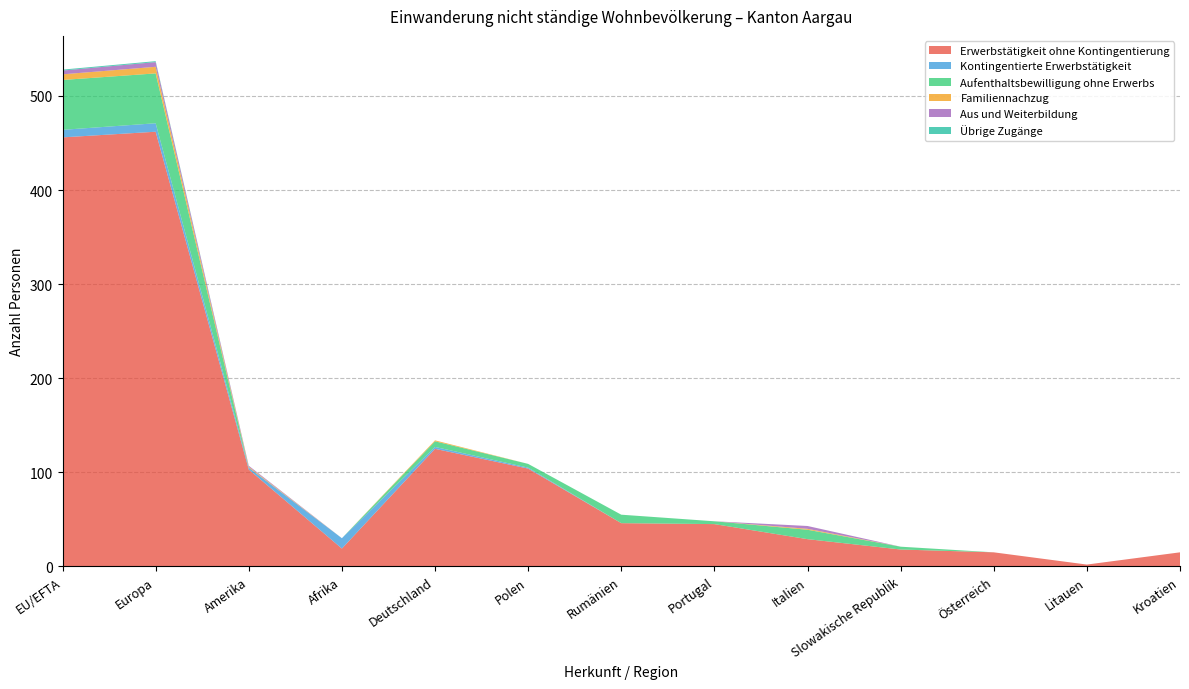

Reading left to right, what are all the values shown in this chart?

Erwerbstätigkeit ohne Kontingentierung: 456	462	103	19	125	104	46	45	29	18	15	2	15
Kontingentierte Erwerbstätigkeit: 8	9	2	11	2	1	0	0	0	0	0	0	0
Aufenthaltsbewilligung ohne Erwerbs: 53	53	0	0	6	4	9	3	10	3	0	0	0
Familiennachzug: 6	7	1	0	1	0	0	0	1	0	0	0	0
Aus und Weiterbildung: 4	5	1	0	0	0	0	0	3	0	0	0	0
Übrige Zugänge: 1	1	0	0	0	0	0	0	0	0	0	0	0